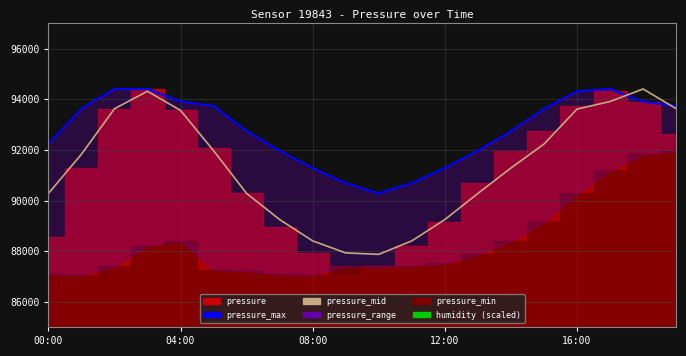

What is the minimum value for pressure_max?

90279.0